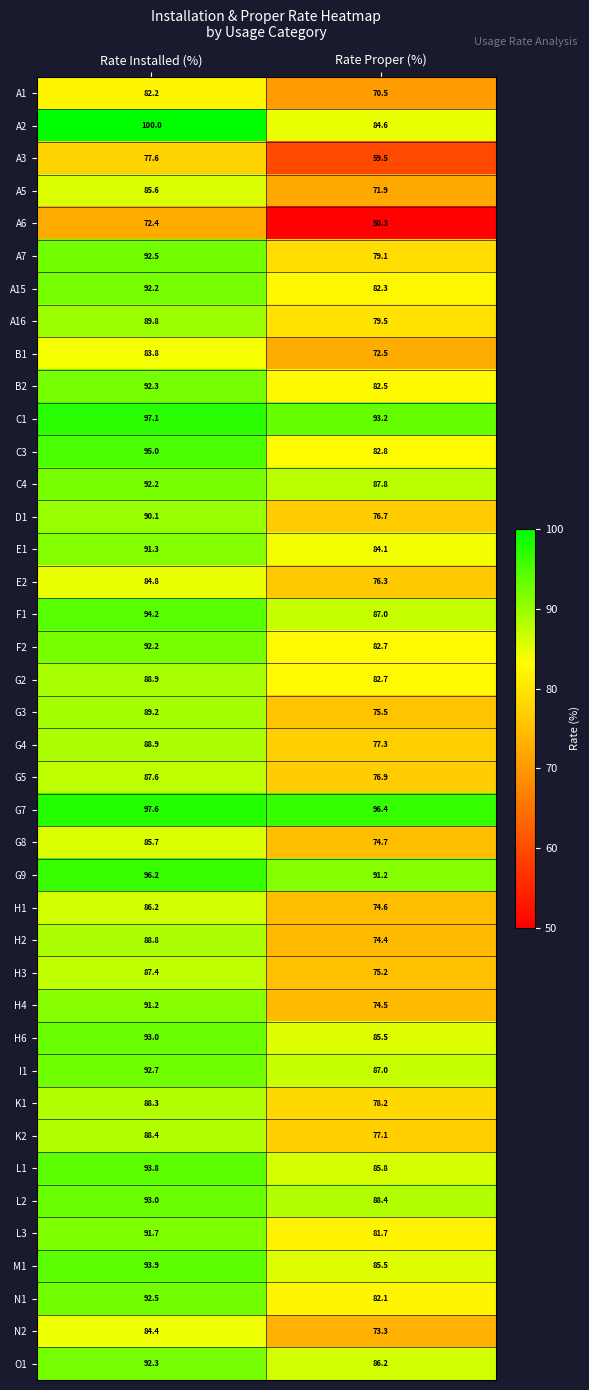

What is the spread (max minus min) of values at Rate Installed (%)?

27.6